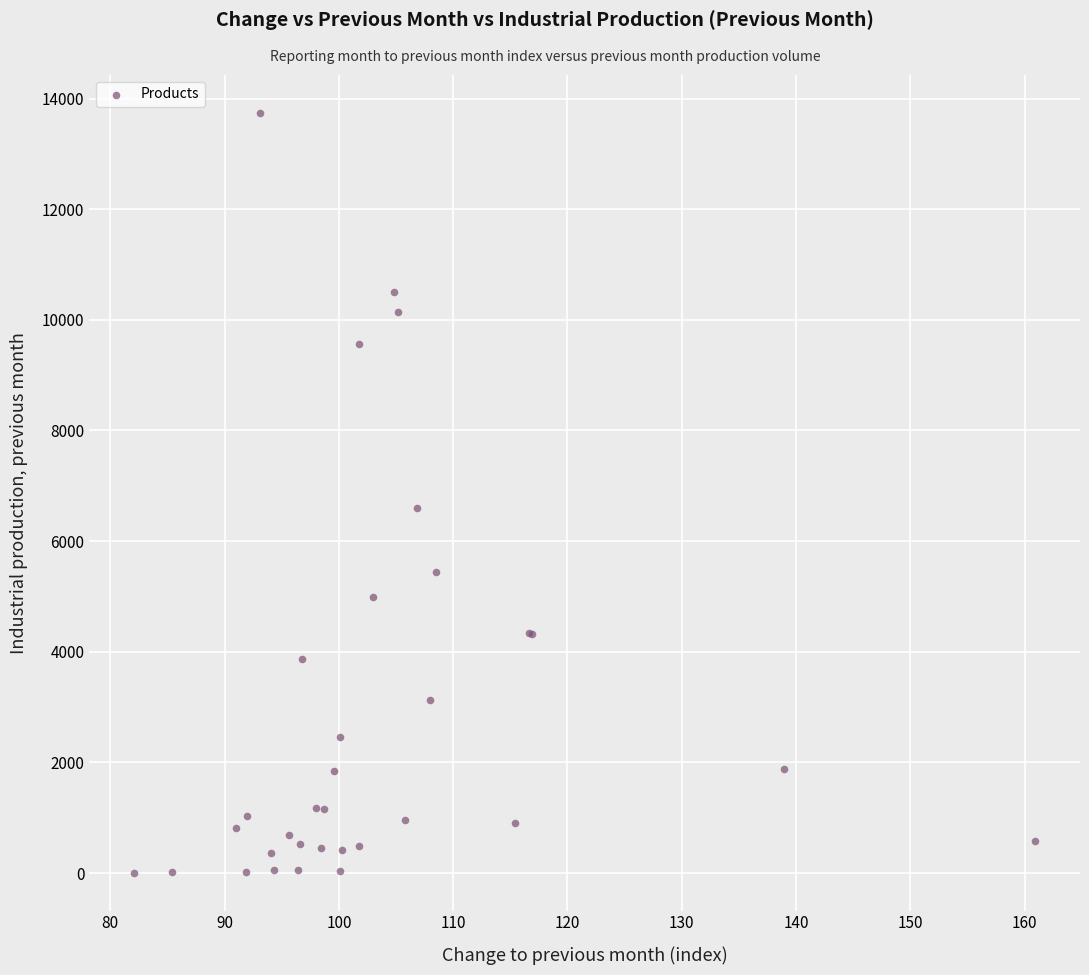

What Y value in the scatter plot is closest to 6873?

6591.7